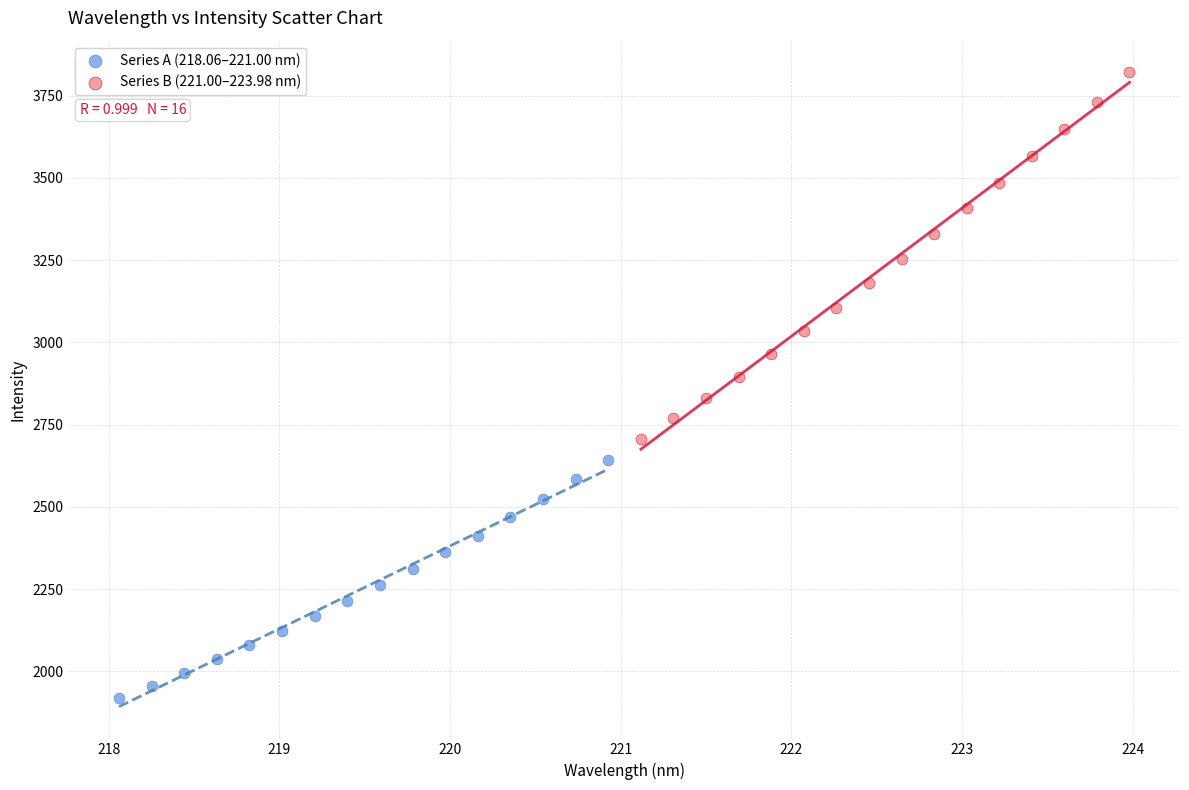

Which series contains the lowest Y value?

Series A (218.06–221.00 nm)